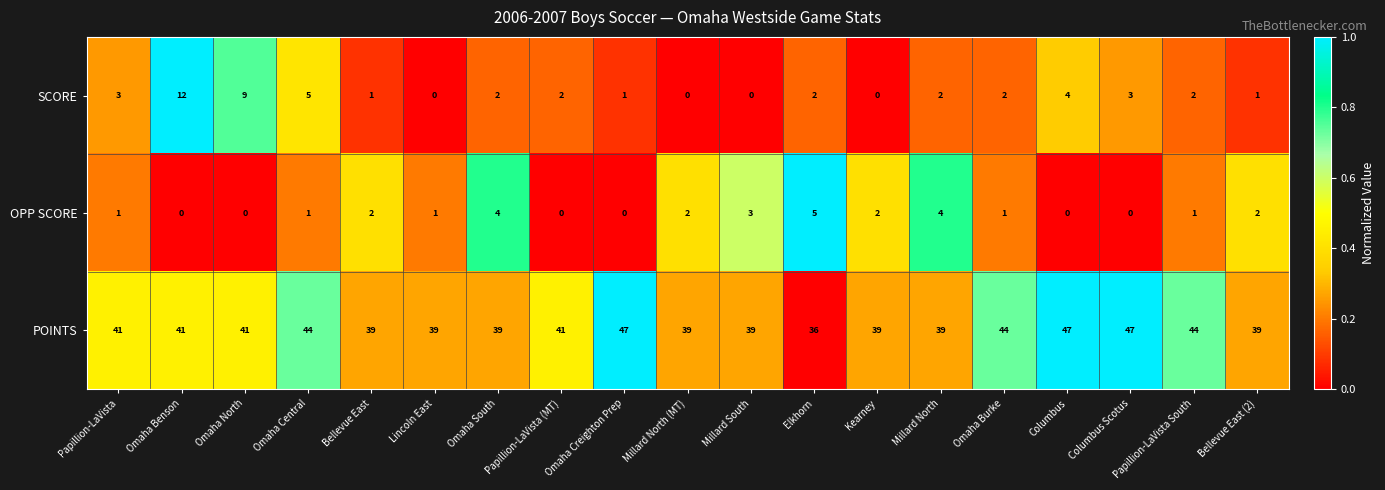

Rank the series at Lincoln East from lowest to highest value.

SCORE, OPP SCORE, POINTS